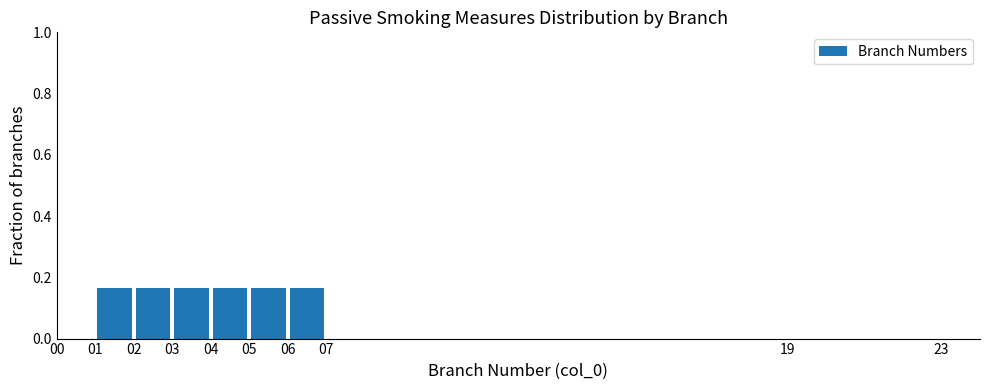

Reading left to right, transcribe this chart: for each bar, give the range it covers on the x-axis and its height. The values are not printed on the chart, so give them approximately, as read against the axis.

0 to 1: 0
1 to 2: 0.16
2 to 3: 0.16
3 to 4: 0.16
4 to 5: 0.16
5 to 6: 0.16
6 to 7: 0.16
7 to 8: 0
8 to 9: 0
9 to 10: 0
10 to 11: 0
11 to 12: 0
12 to 13: 0
13 to 14: 0
14 to 15: 0
15 to 16: 0
16 to 17: 0
17 to 18: 0
18 to 19: 0
19 to 20: 0
20 to 21: 0
21 to 22: 0
22 to 23: 0
23 to 24: 0